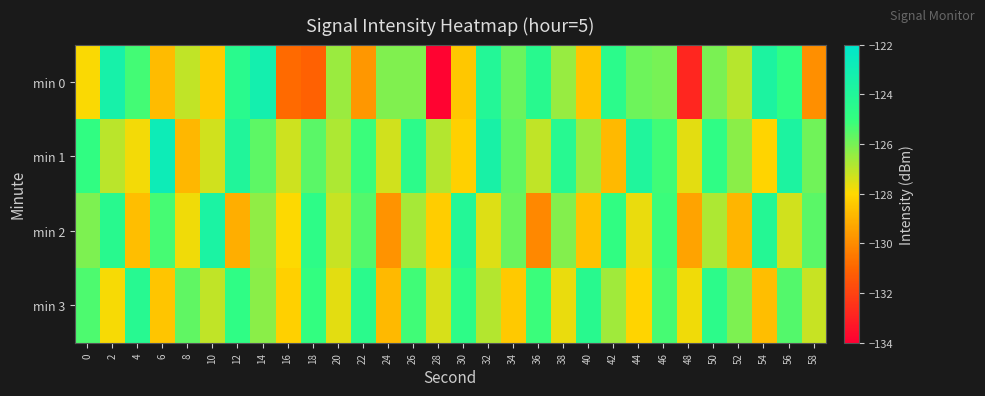

What is the minimum value shown in the chart?

-133.9